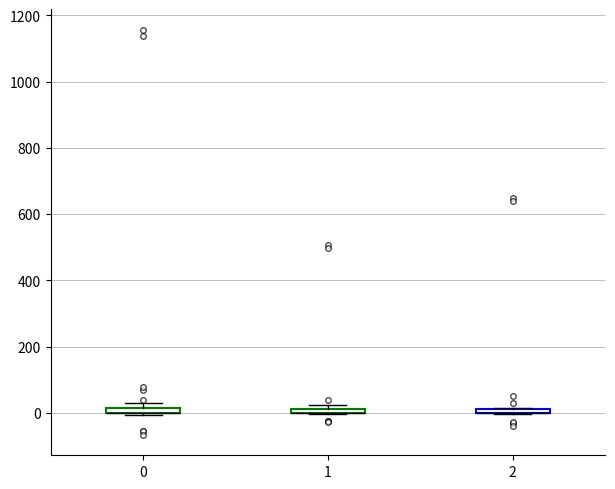

Where is the upper edge of the box at x = 2 on the y-axis? The values are not printed on the chart, so give them approximately, as read against the axis.

20